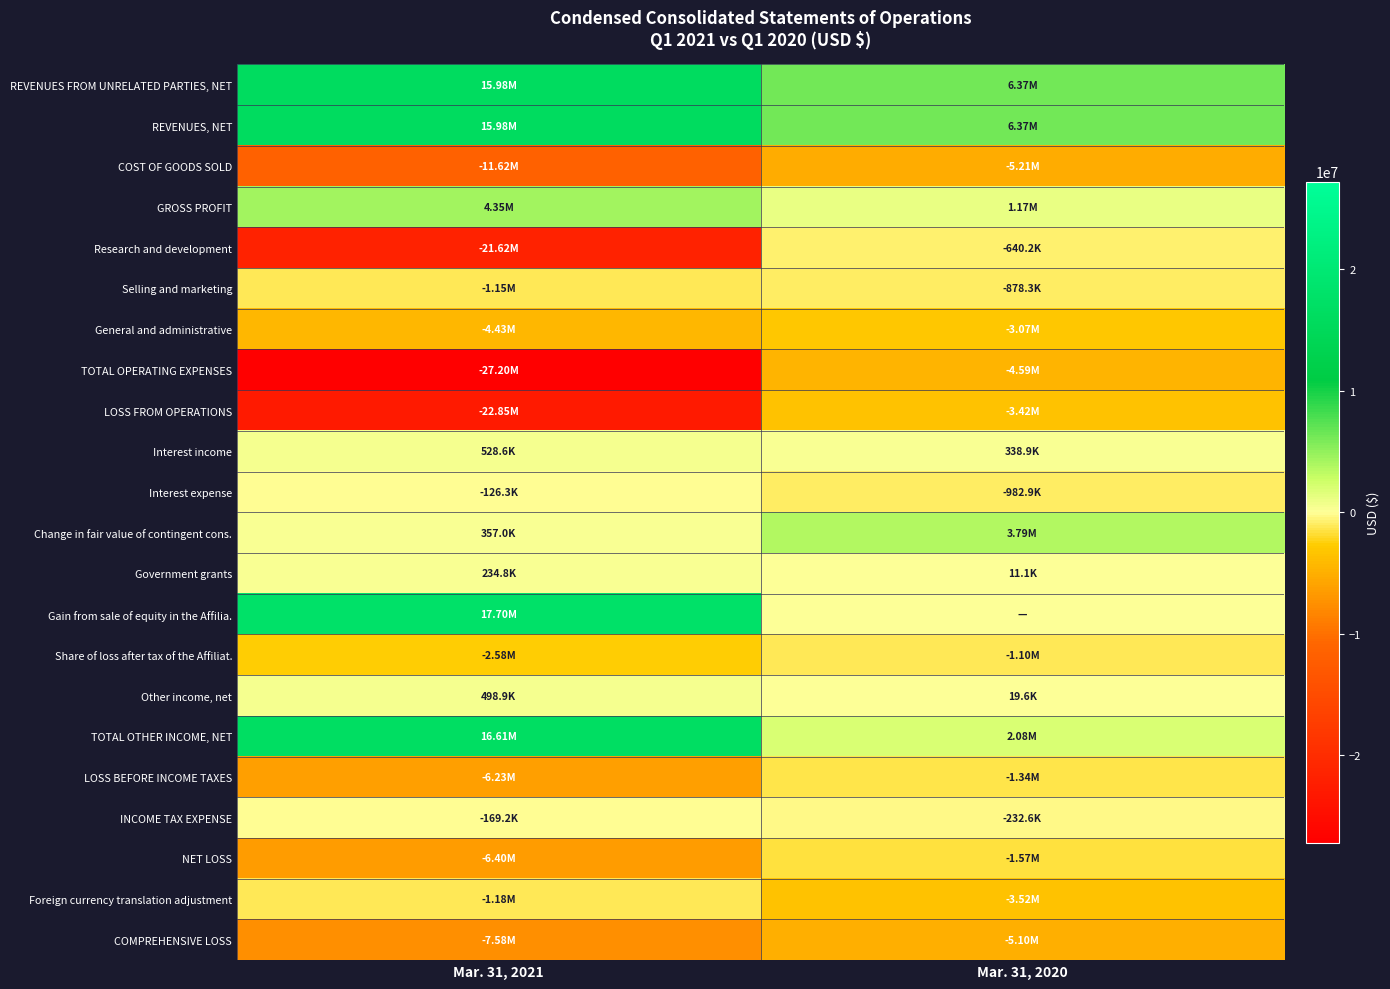

Which has a higher value, Mar. 31, 2020 or Mar. 31, 2021?

Mar. 31, 2021